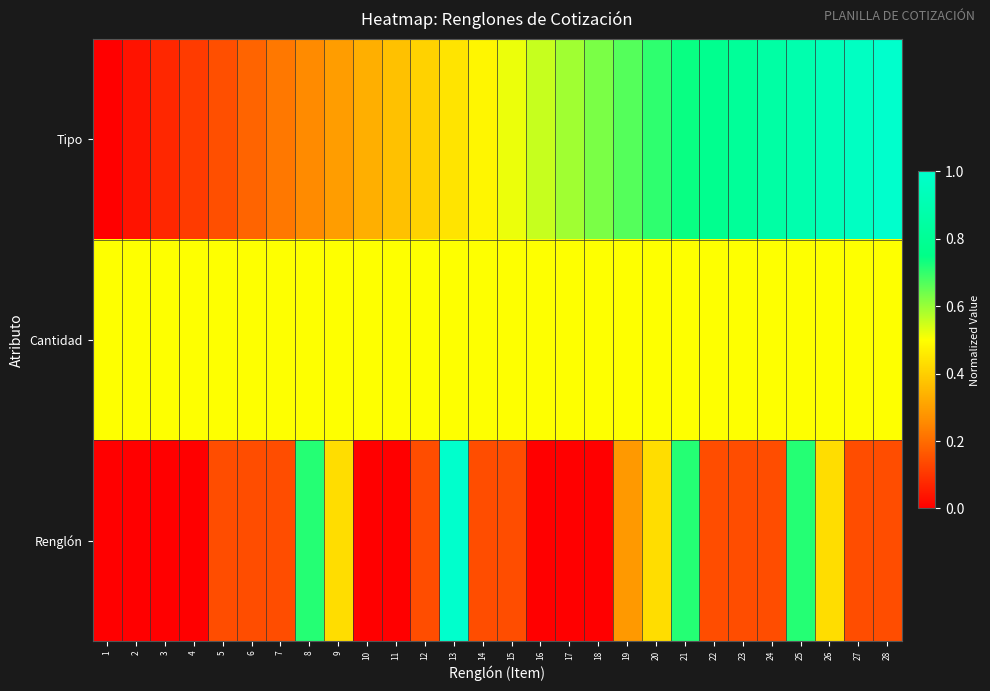

Rank the series at 16 from highest to lowest value.

Tipo, Cantidad, Renglón